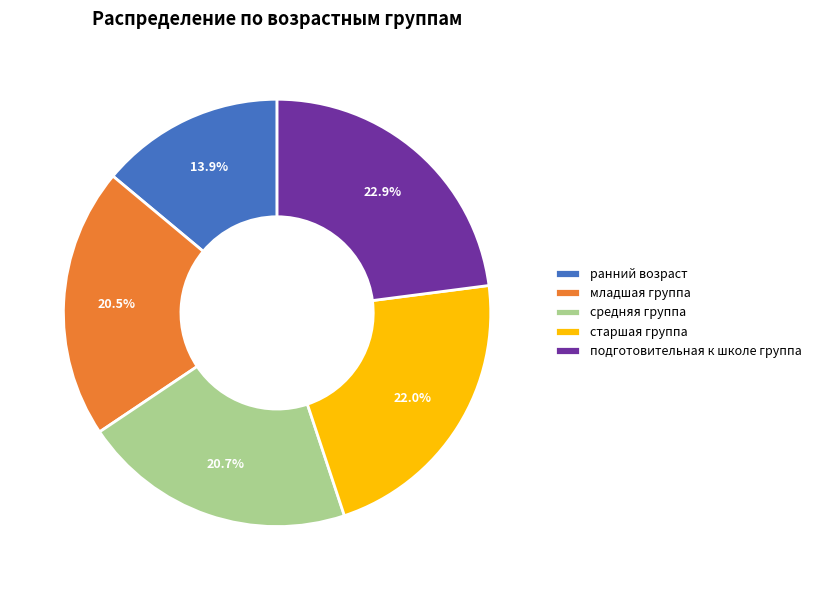

Is there a majority slice in this chart?

No